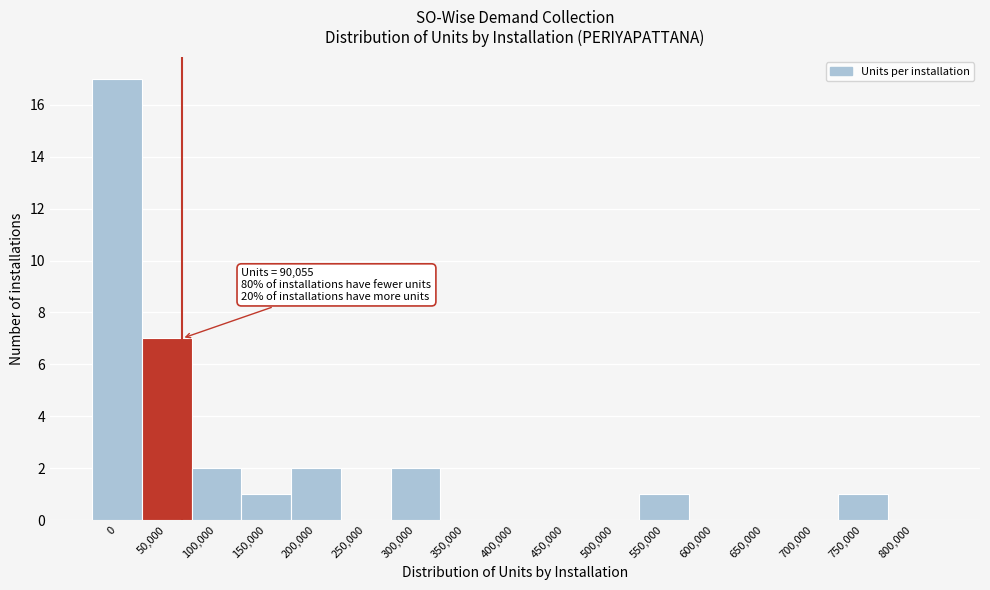

Reading left to right, list all the values displayed in this chart.

0=17	50,000=7	100,000=2	150,000=1	200,000=2	250,000=0	300,000=2	350,000=0	400,000=0	450,000=0	500,000=0	550,000=1	600,000=0	650,000=0	700,000=0	750,000=1	800,000=0